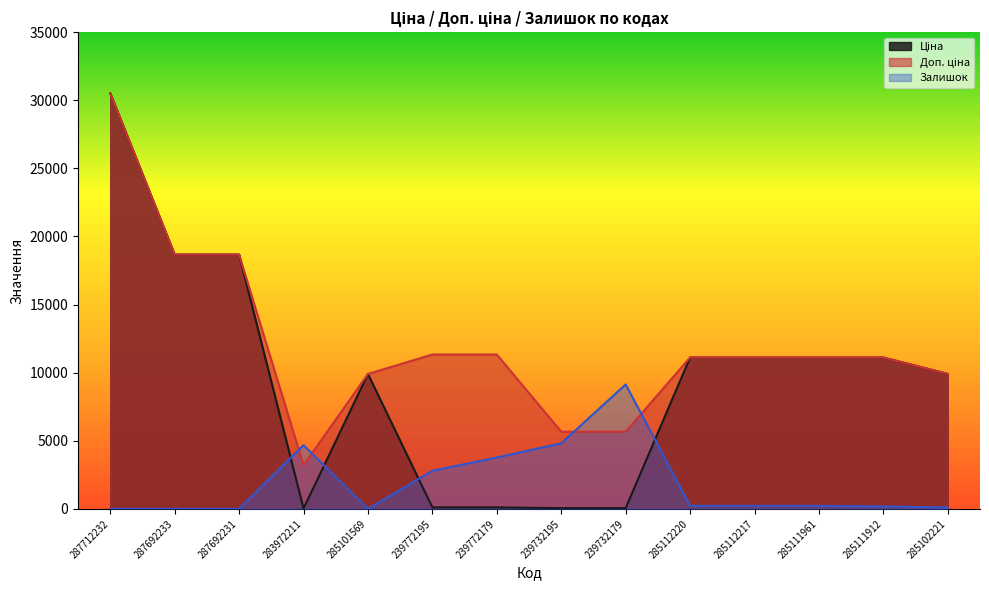

What is the label of the 4th point from the left?

283972211